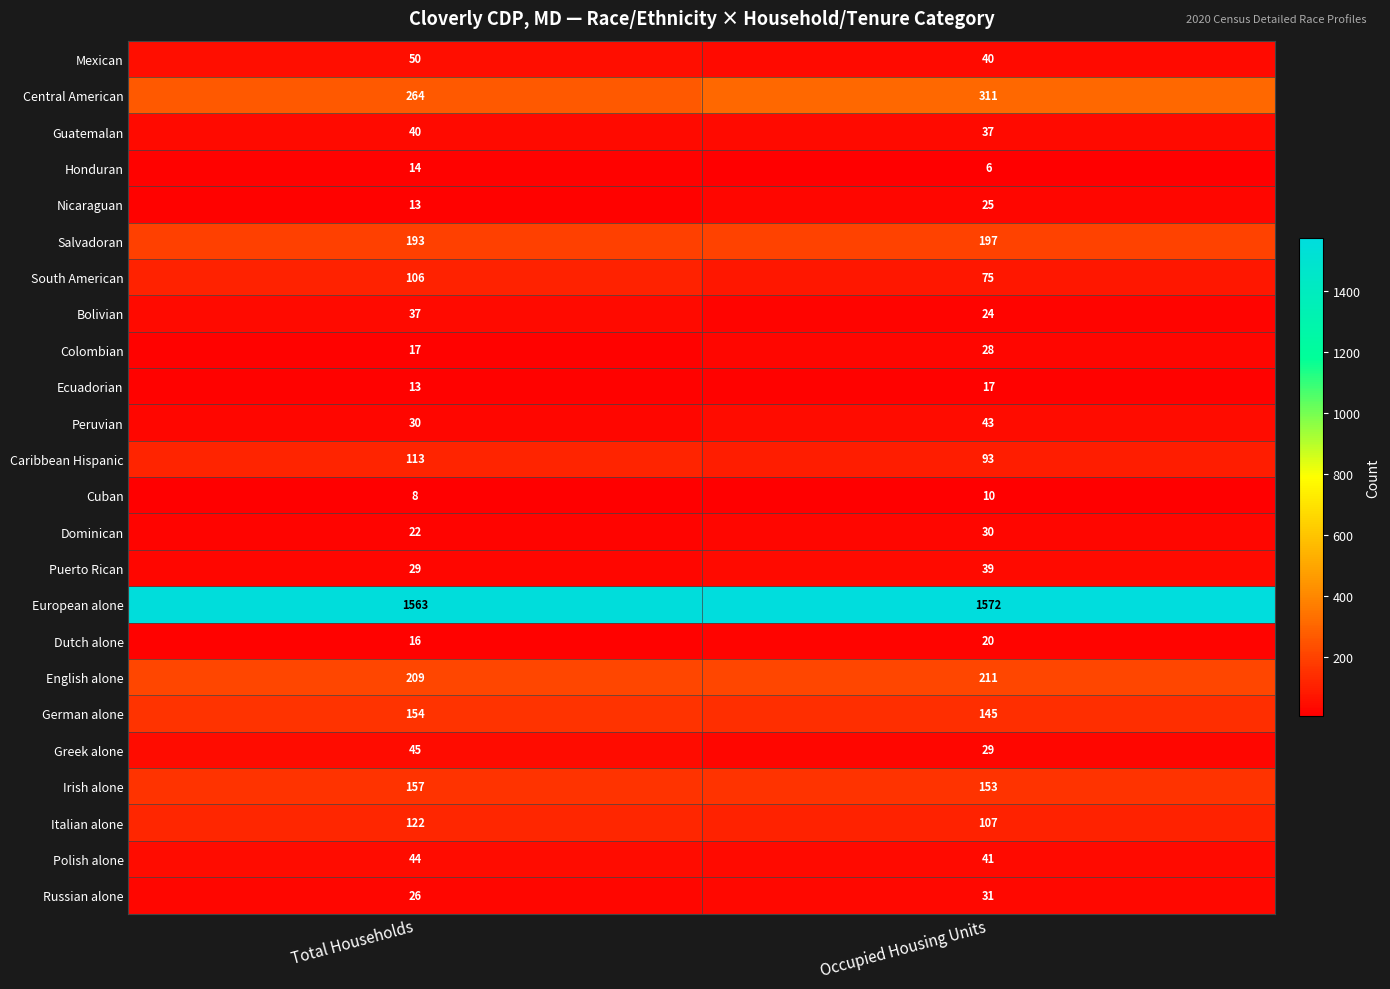

What is the spread (max minus min) of values at Total Households?

1555